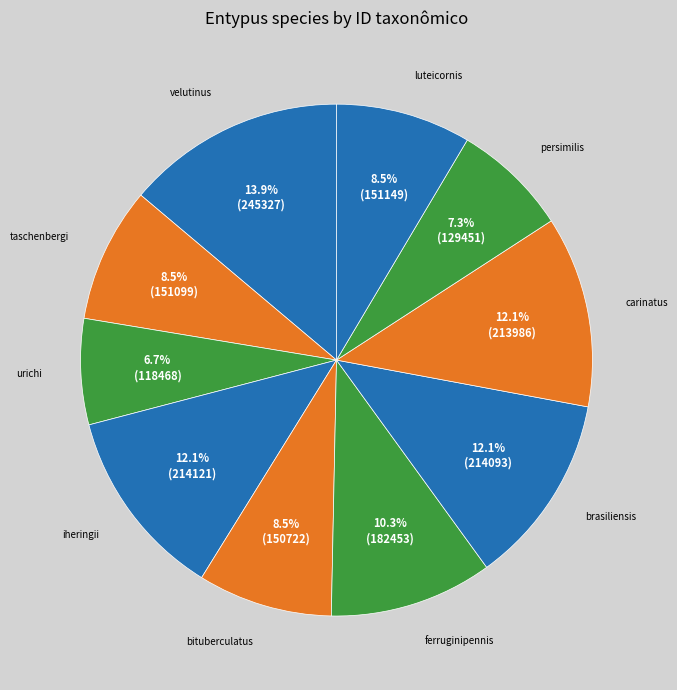

Which category has the smallest portion of the pie?

urichi